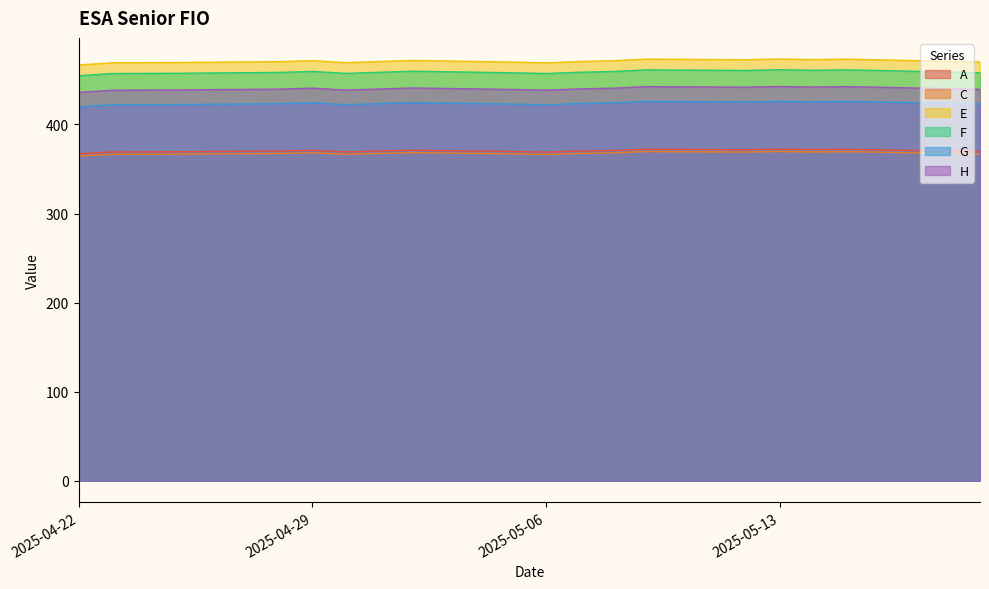

The E series shows 199.3 at 2025-04-25. True or false?

False